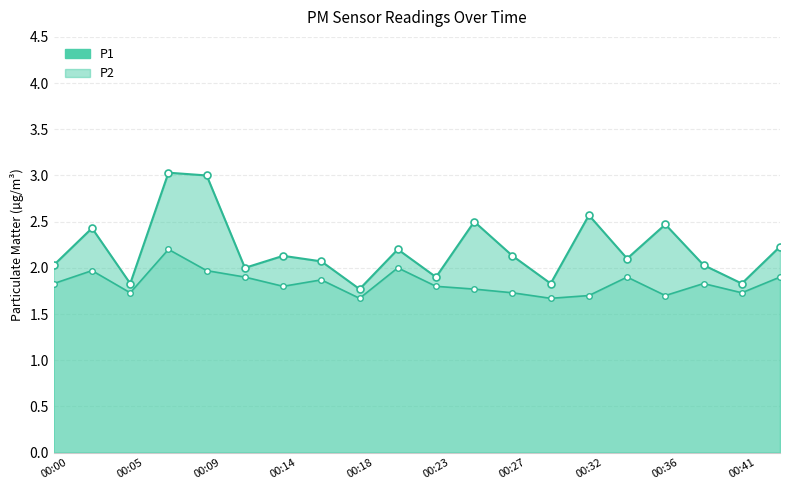

True or false: P2 has a value of 2.0 at 00:41.

True